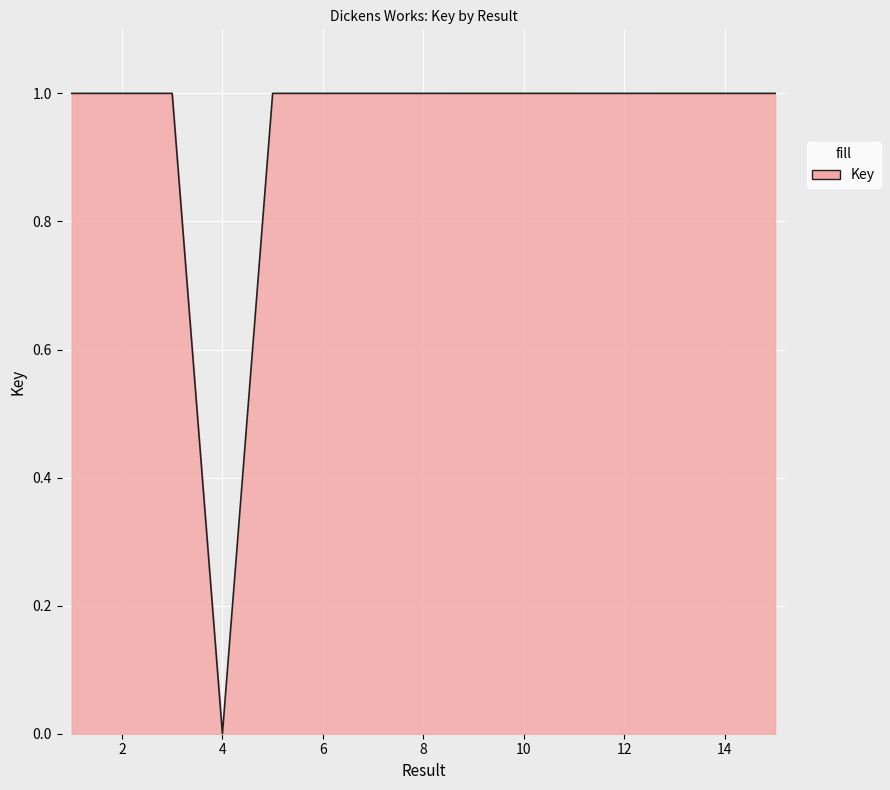

How many lines are shown in the chart?

1